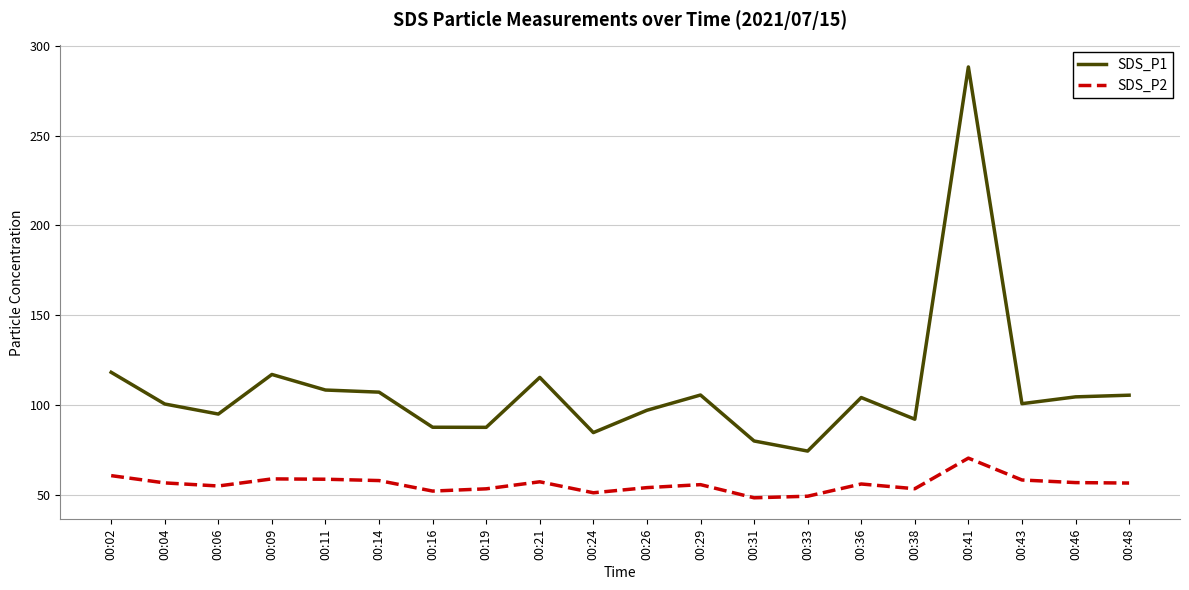

Which category has the highest value in the SDS_P1 series?

00:41